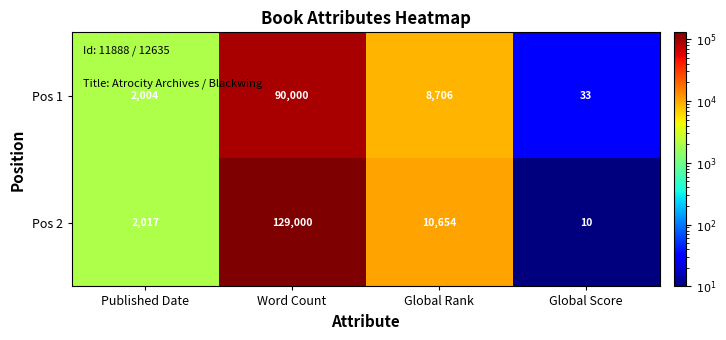

Where does the Pos 2 series first go above 10654?

Word Count